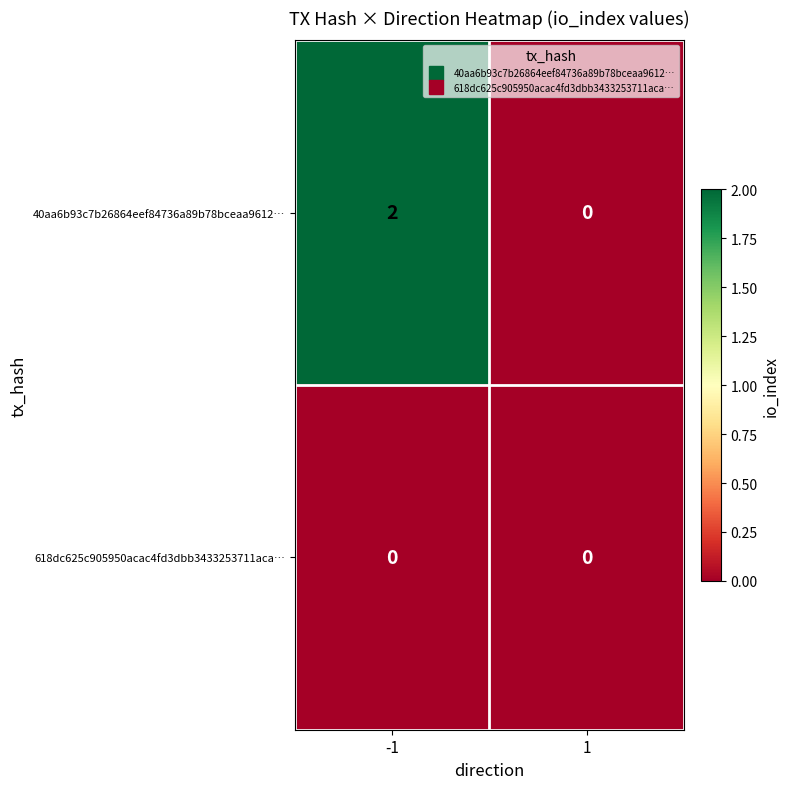

True or false: 40aa6b93c7b26864eef84736a89b78bceaa9612… has a value of 0 at 1.

True